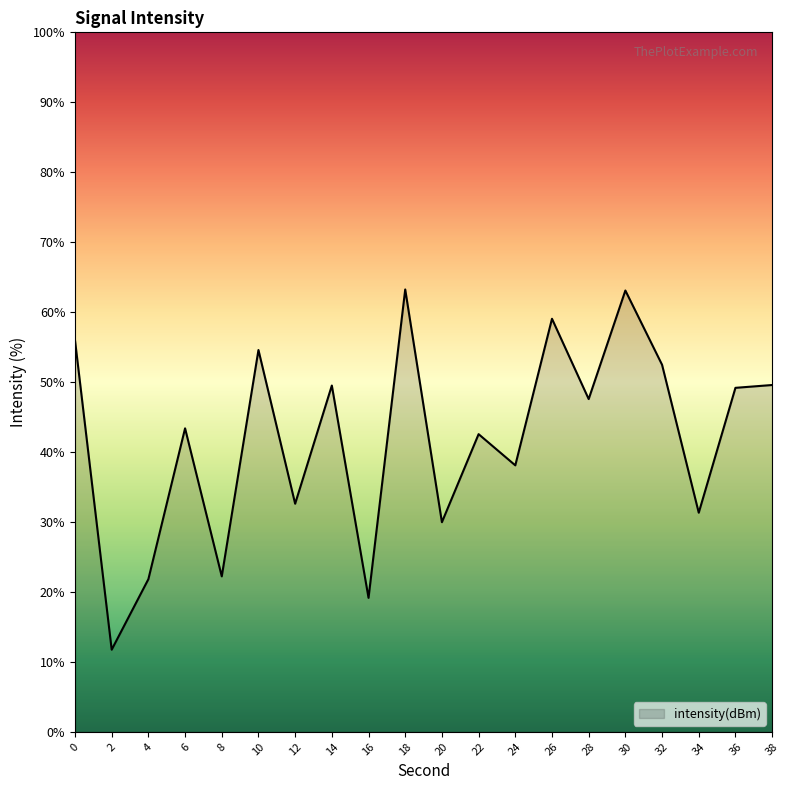

Between 12 and 38, which is larger?

38